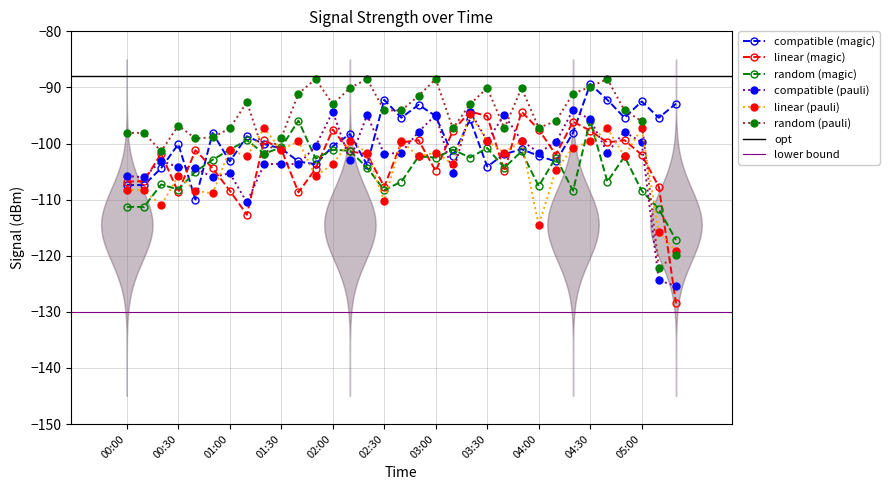

Does the chart display data point markers on the line(s)?

Yes